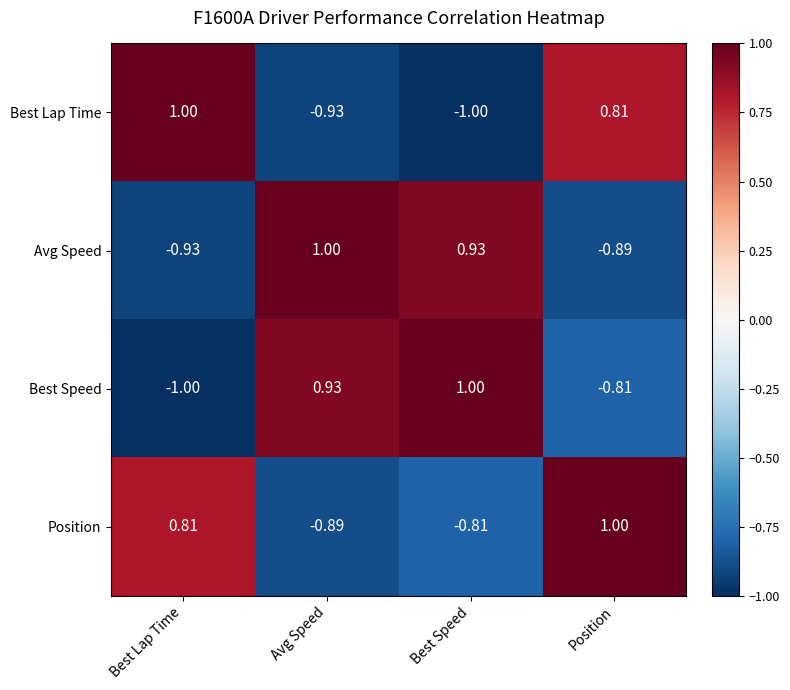

Is the value of Best Speed at Position greater than the value of Best Lap Time at Position?

No